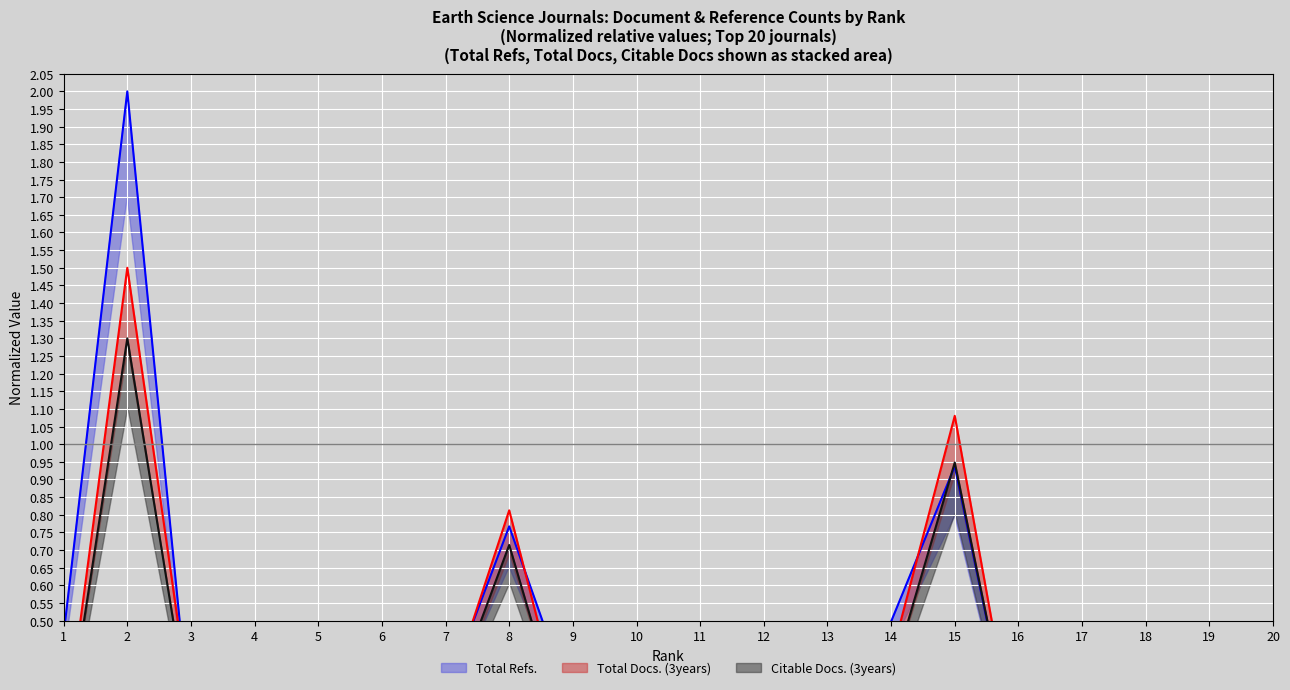

Which series has the largest total across all categories?

Total Refs.